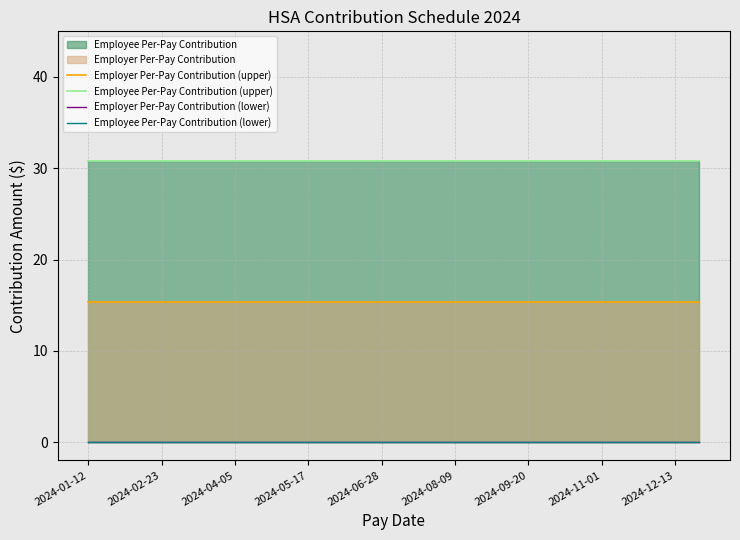

The value of Employer Per-Pay Contribution (upper) at 13 is 3.5. True or false?

False